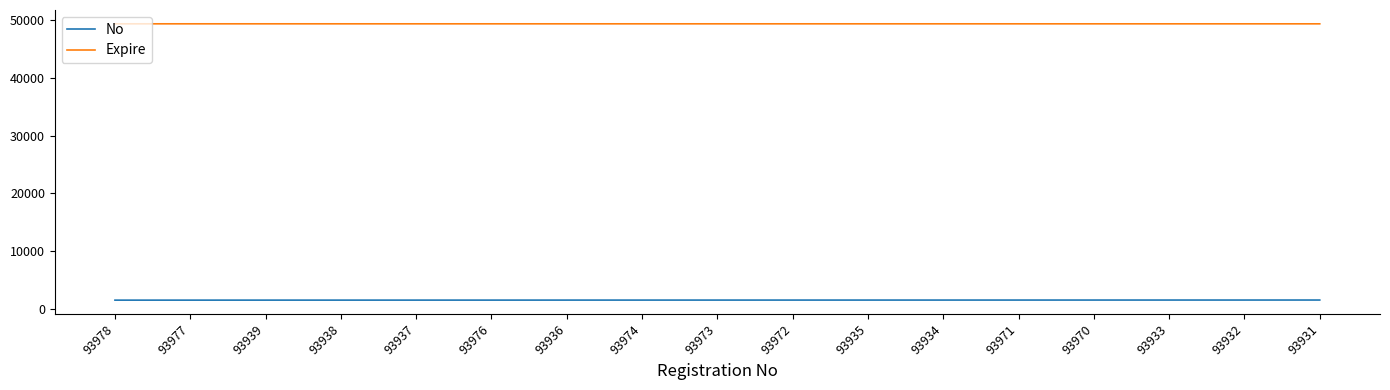

At 93978, list the series in order from largest to smallest.

Expire, No